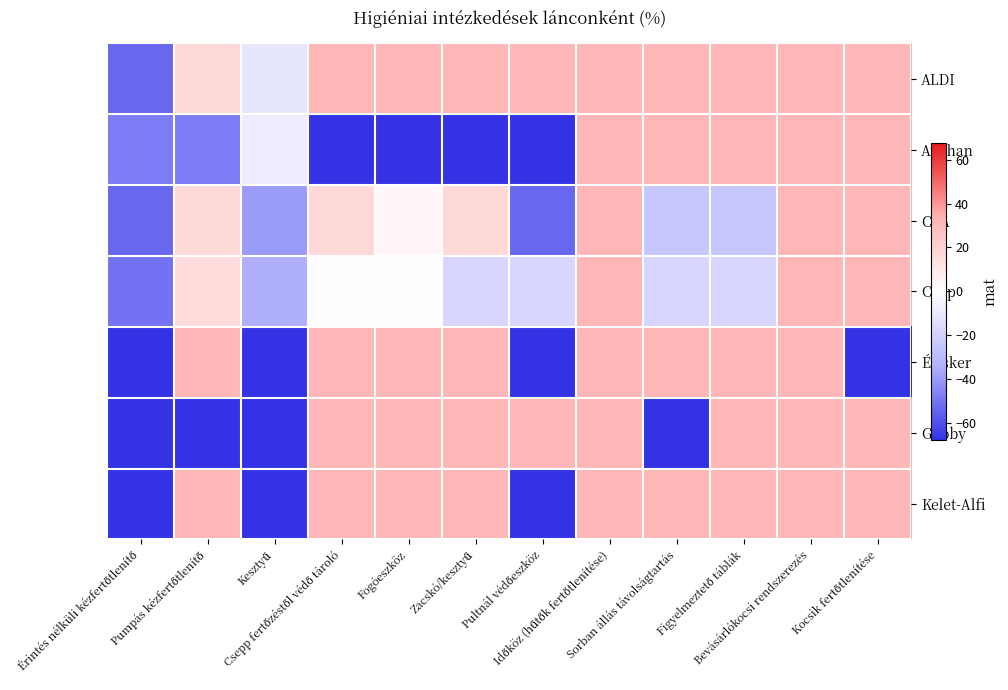

At which category is the sum across all series the highest?

Időköz (hűtők fertőtlenítése)